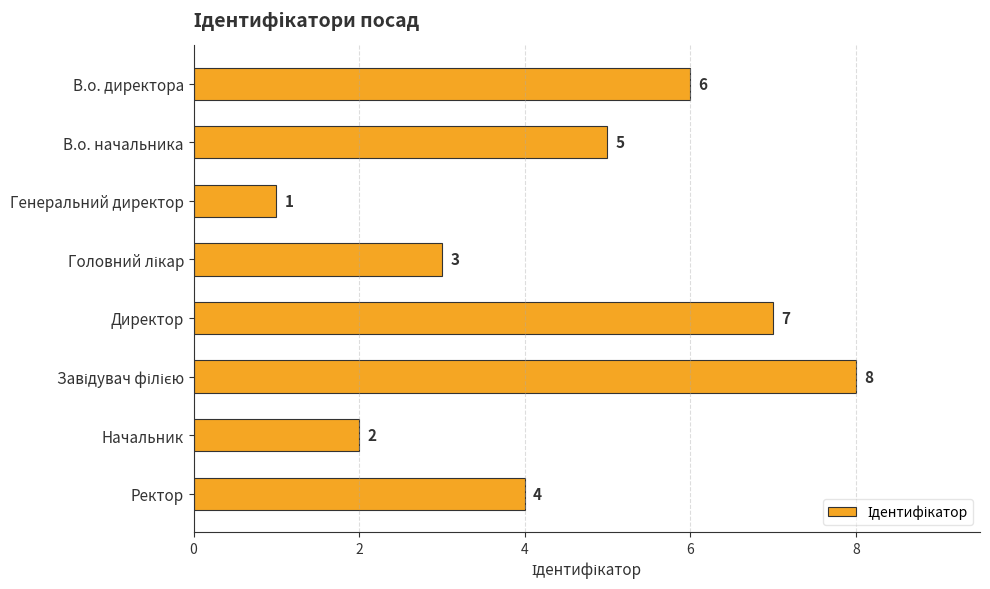

The chart shows a value of 6 at В.о. директора. True or false?

True